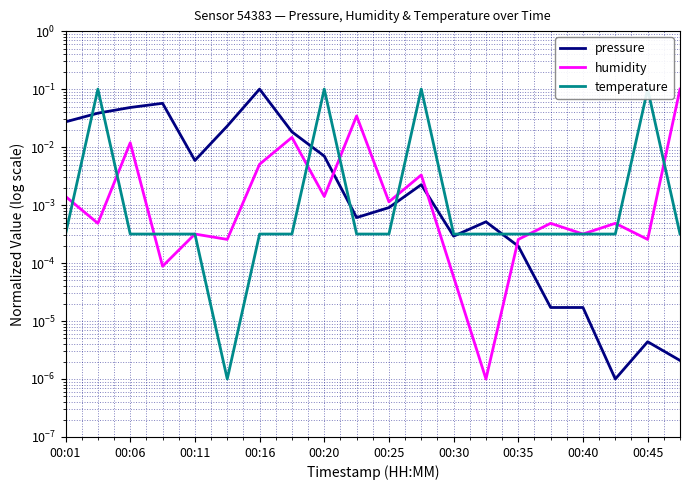

True or false: temperature and pressure intersect in this chart.

True